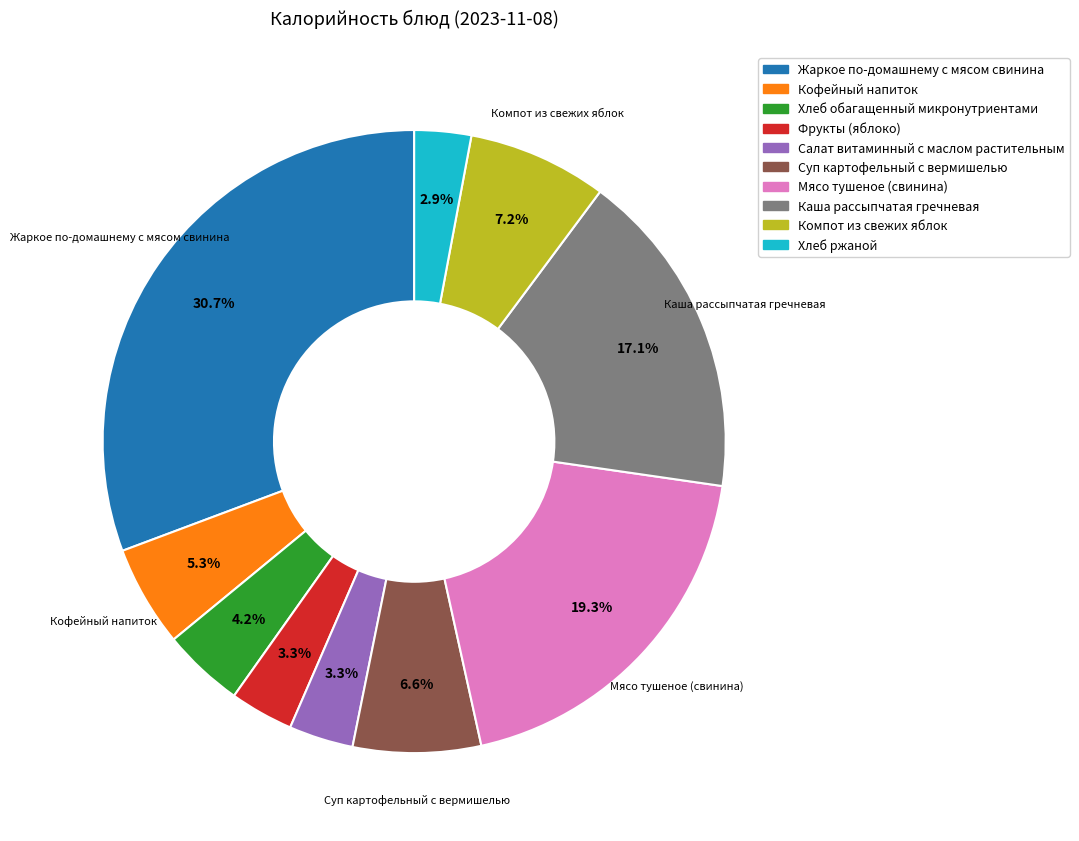

Combined, what portion of the pie is Компот из свежих яблок and Фрукты (яблоко)?

10.5%